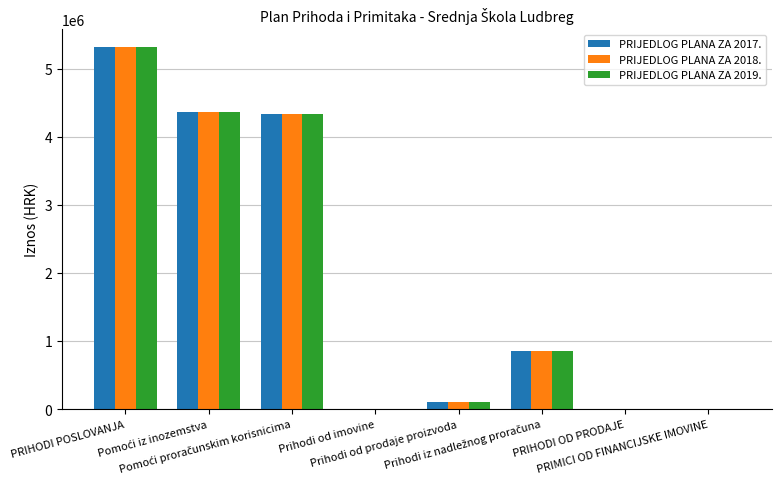

What is the greatest value displayed?

5312464